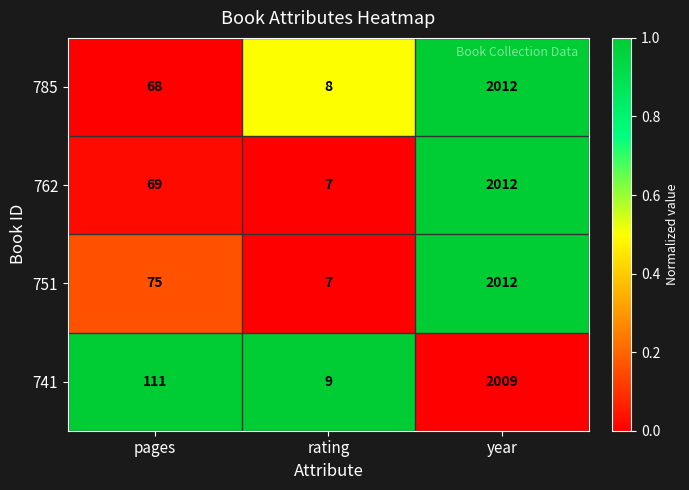

Reading left to right, what are all the values shown in this chart?

785: pages=68	rating=8	year=2012
762: pages=69	rating=7	year=2012
751: pages=75	rating=7	year=2012
741: pages=111	rating=9	year=2009